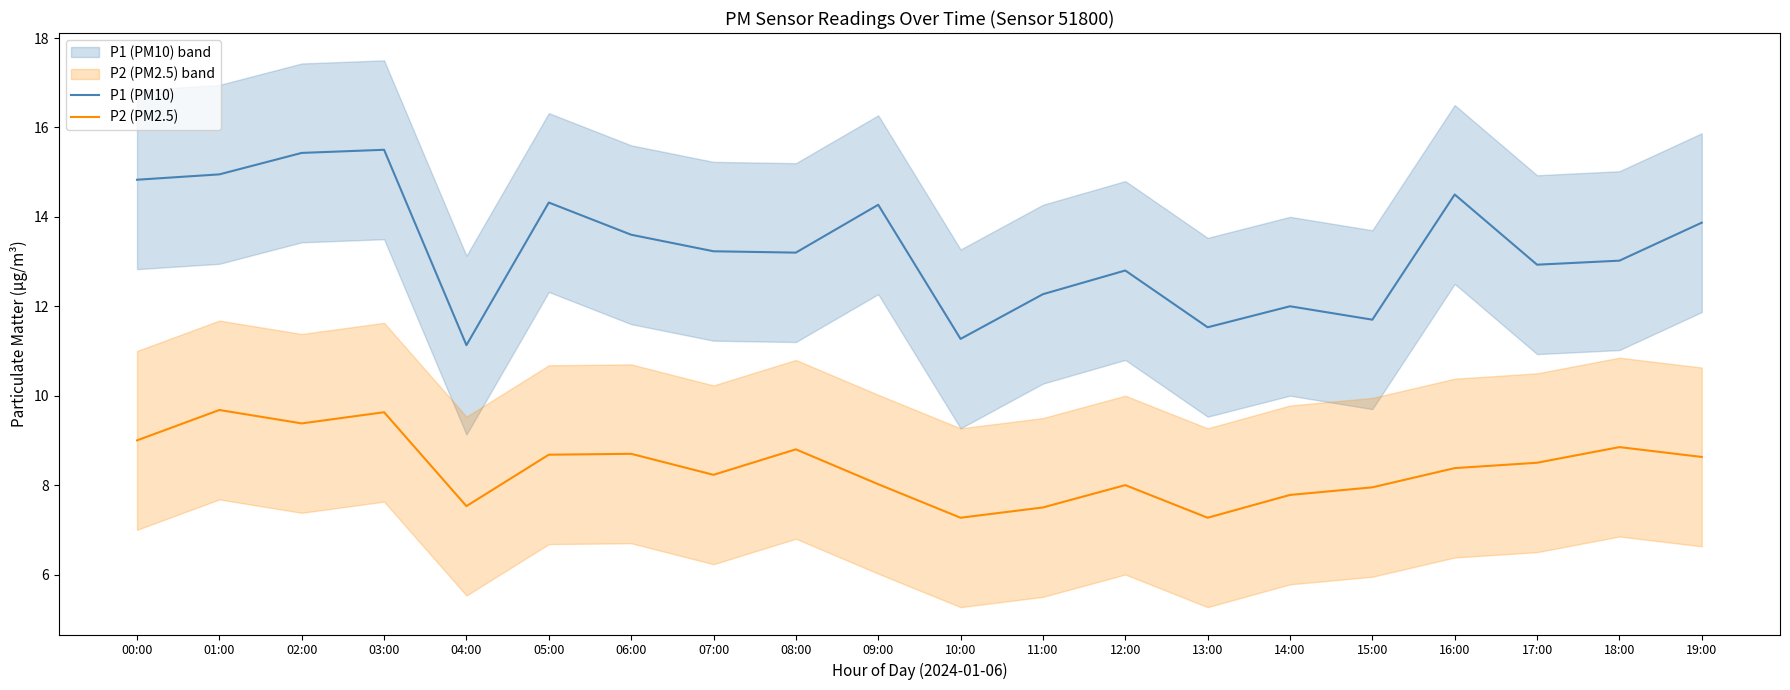

What is the value of the P2 (PM2.5) point at the 14th from the left?

7.3